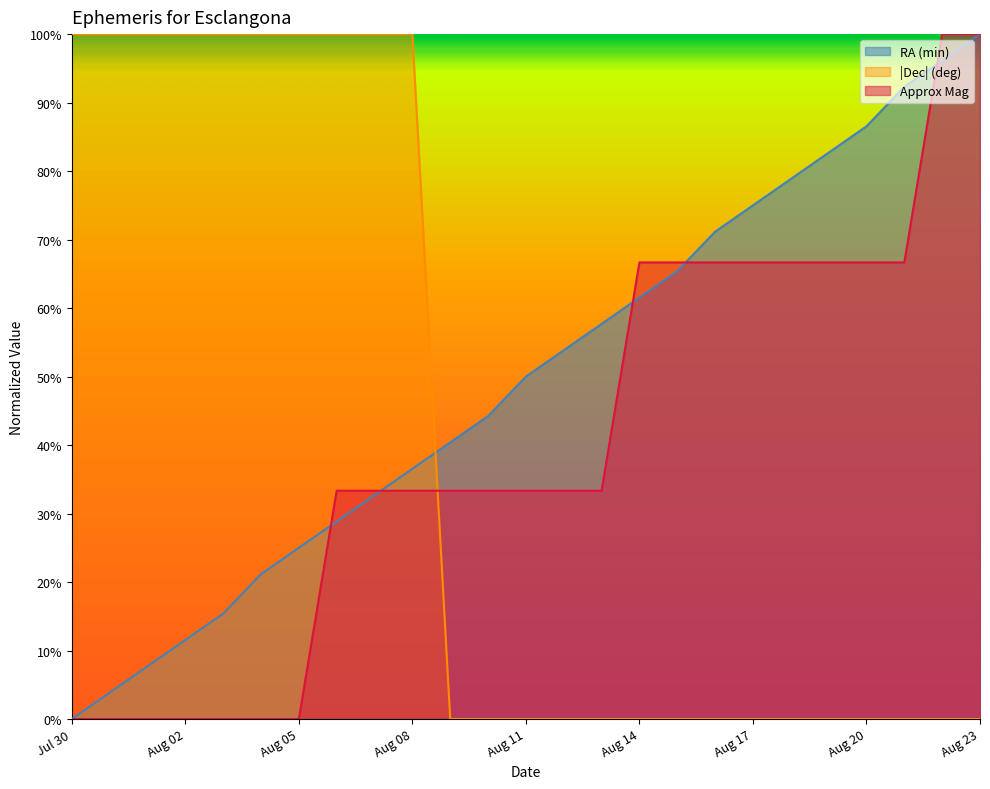

Rank the series at Aug 07 from highest to lowest value.

Dec (deg), Approx Mag, RA (min)